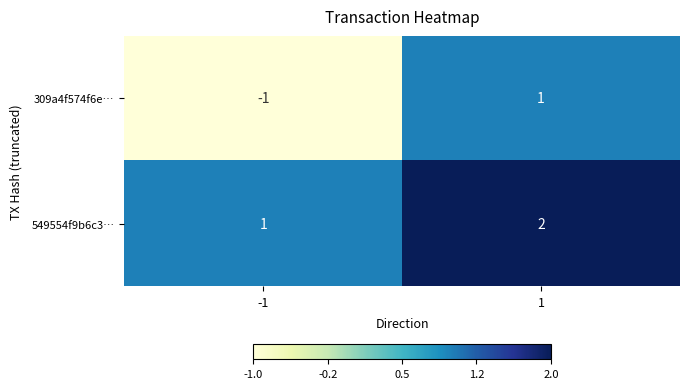

List the series in order of their peak value, highest first.

549554f9b6c3…, 309a4f574f6e…